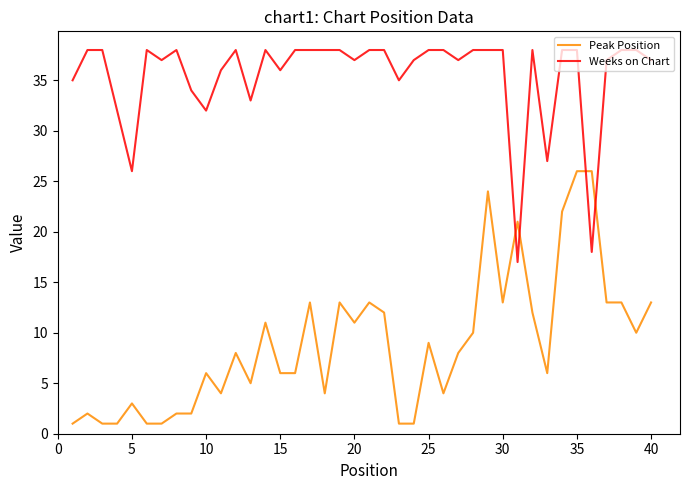

List the series in order of their peak value, highest first.

Weeks on Chart, Peak Position